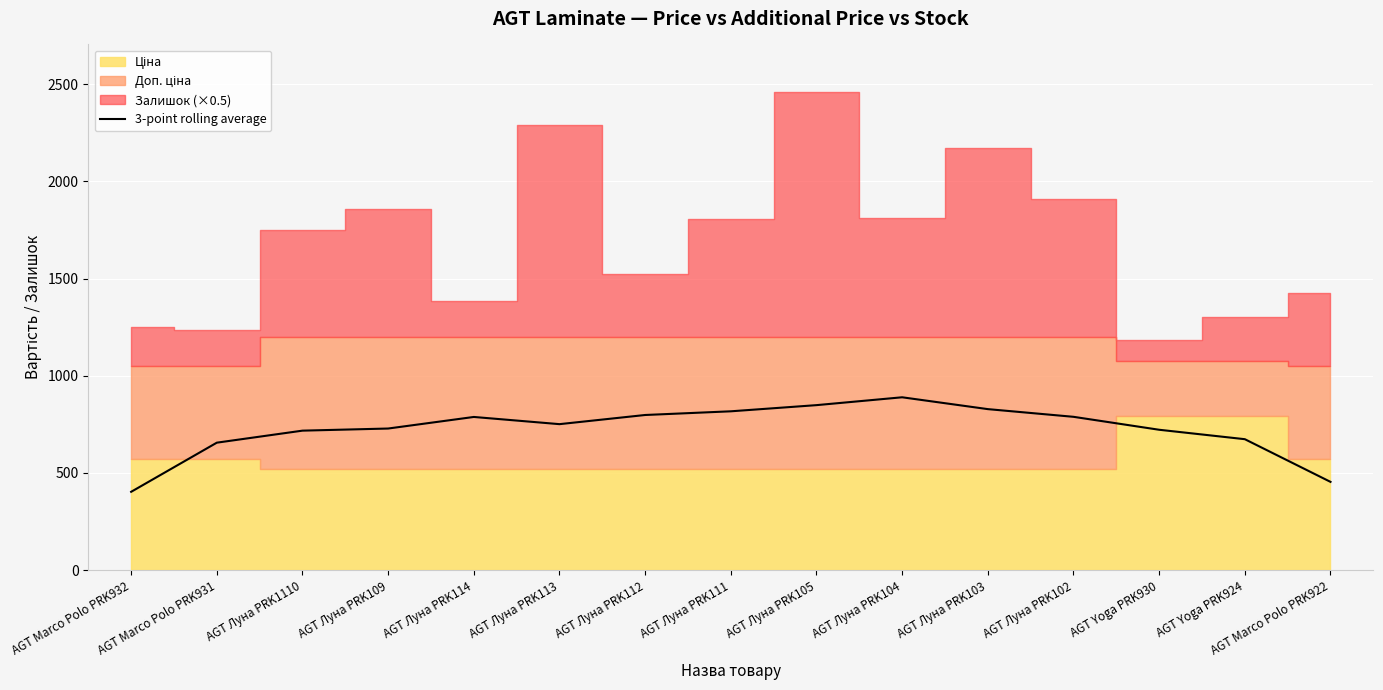

What is the change in value from AGT Луна PRK109 to AGT Yoga PRK930?

-6.3